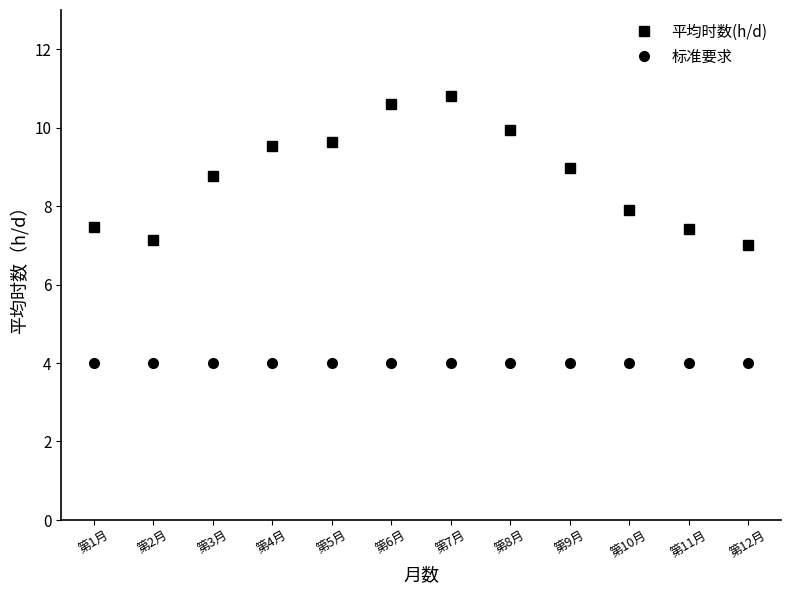

How many data points in 平均时数(h/d) are above 8?

7